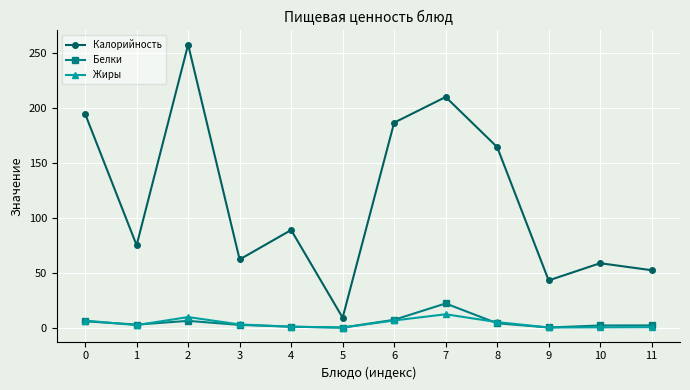

List the labels in order of Калорийность value, smallest first.

5, 9, 11, 10, 3, 1, 4, 8, 6, 0, 7, 2